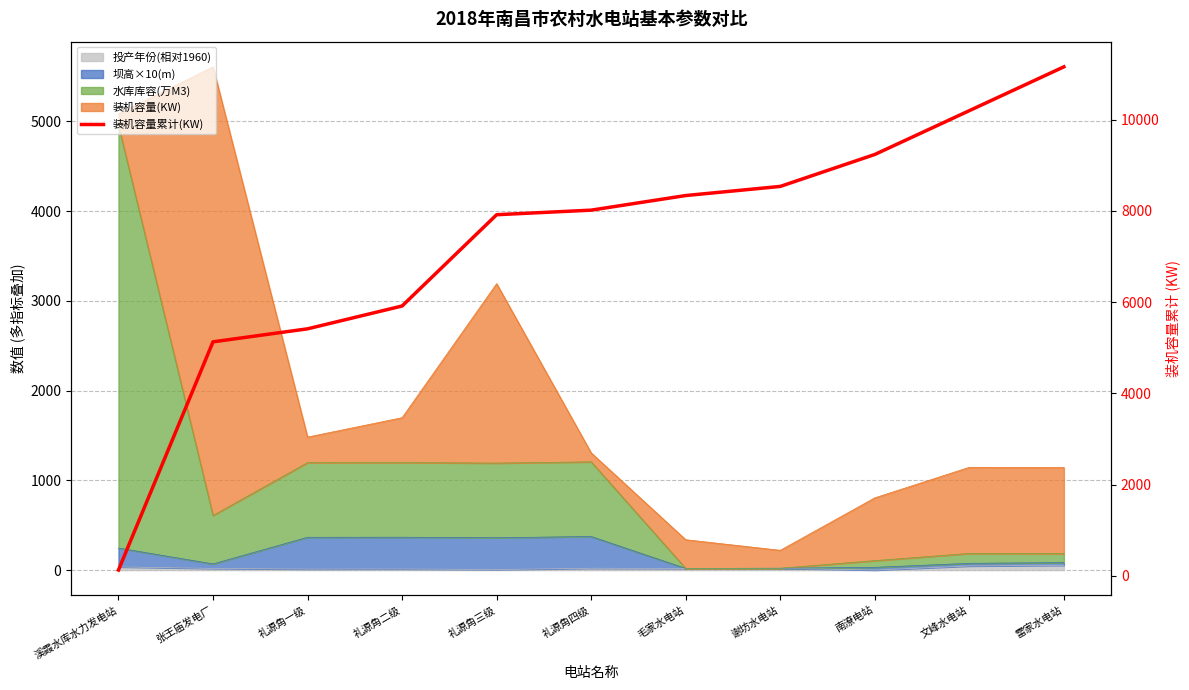

What is the value of the 2nd point from the left?

5130